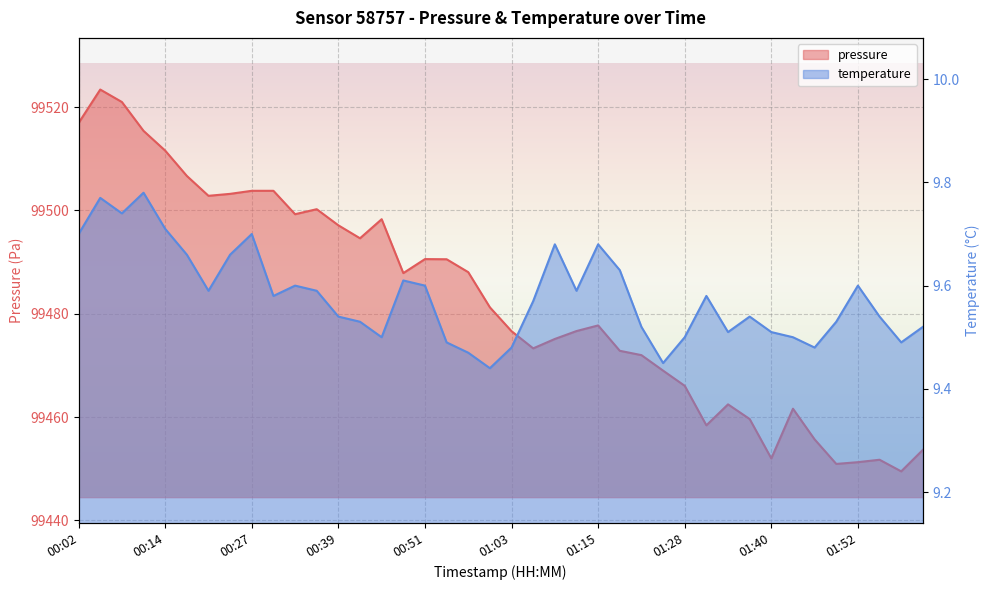

What are all the series names shown in the legend?

pressure, temperature